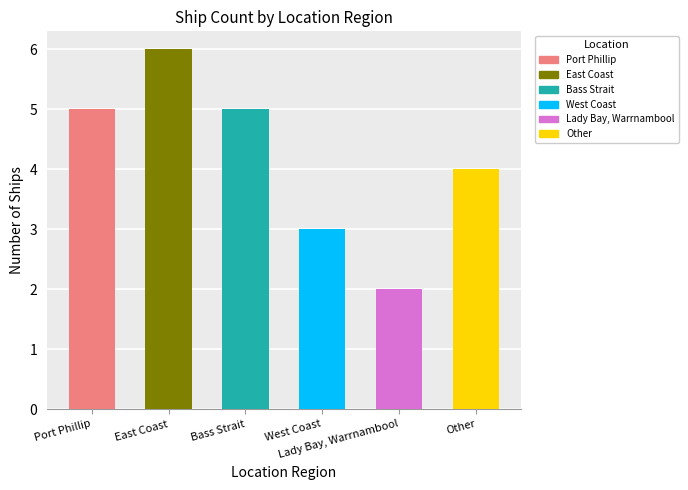

Read the value at Bass Strait.

5